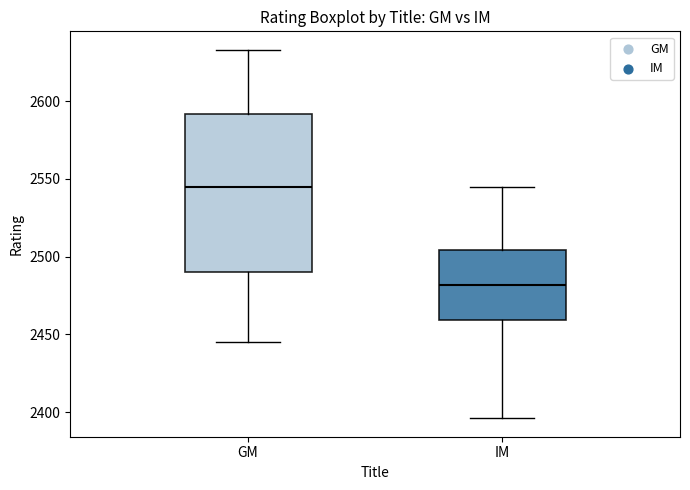

Reading left to right, transcribe this box plot: for each box, give where its median line is, the range the box spans, and where its two whiskers end, as read against the y-axis. The values are not printed on the chart, so give them approximately, as read against the axis.

GM: median 2545, box 2490 to 2590, whiskers 2445 to 2635
IM: median 2480, box 2460 to 2505, whiskers 2395 to 2545